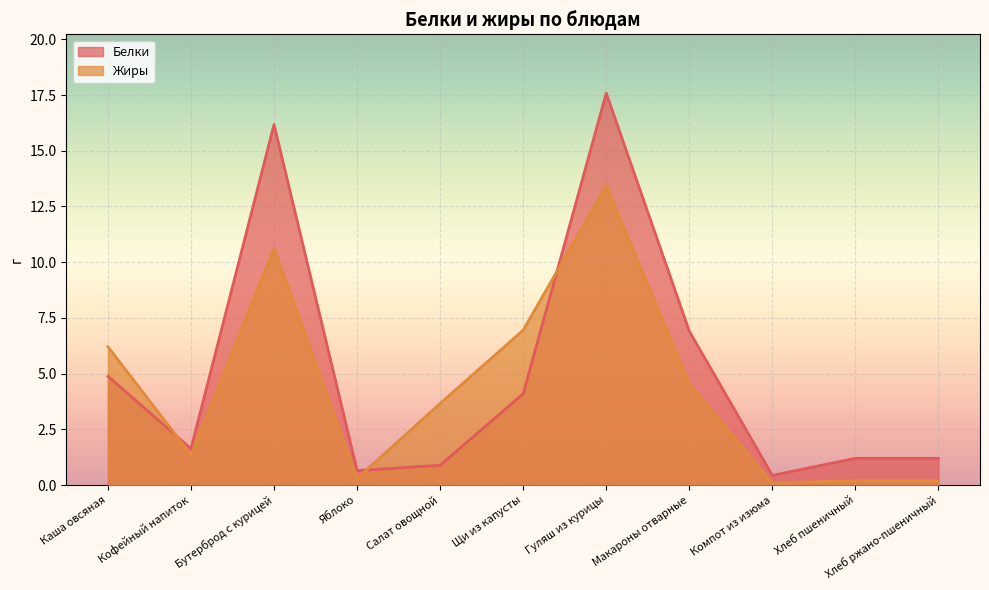

Where does the Жиры series first go above 3?

Каша овсяная